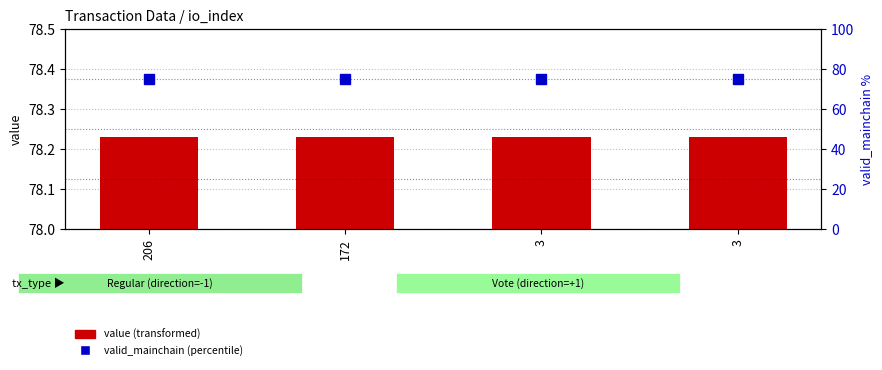

What is the sum of all value values?

312.9